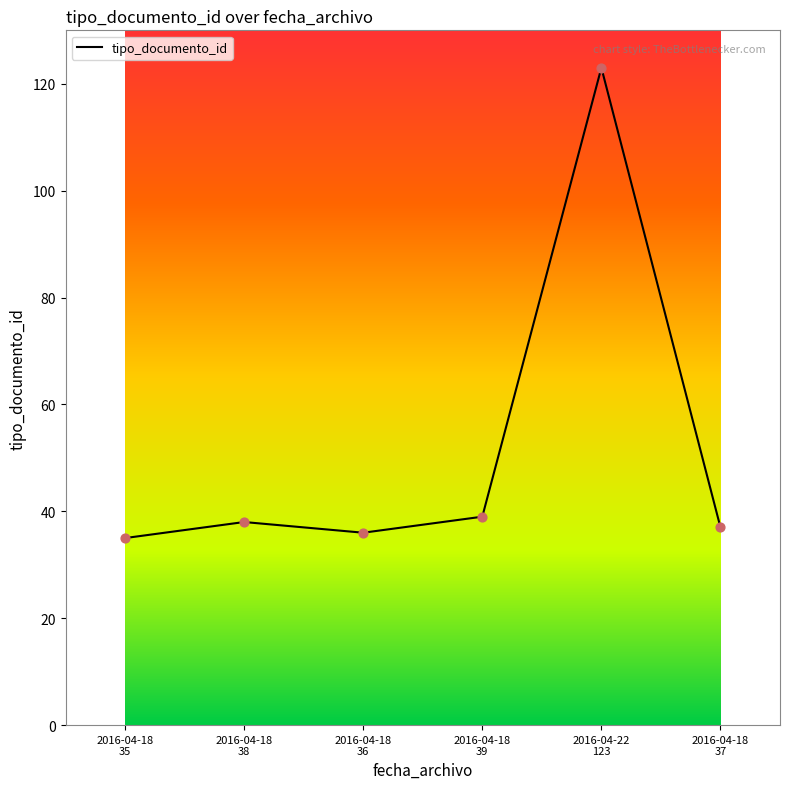

What is the greatest value displayed?

123